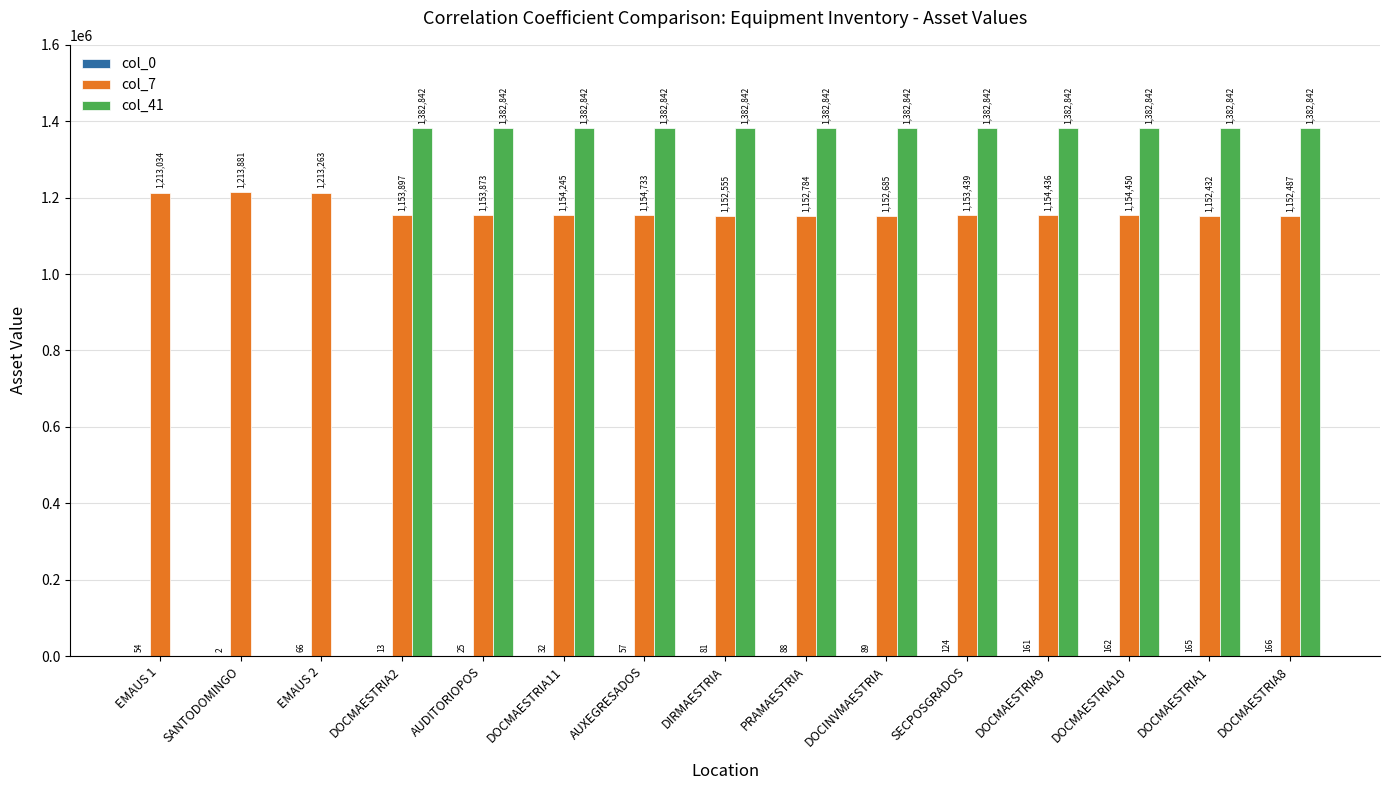

What is the sum of all col_41 values?

16594104